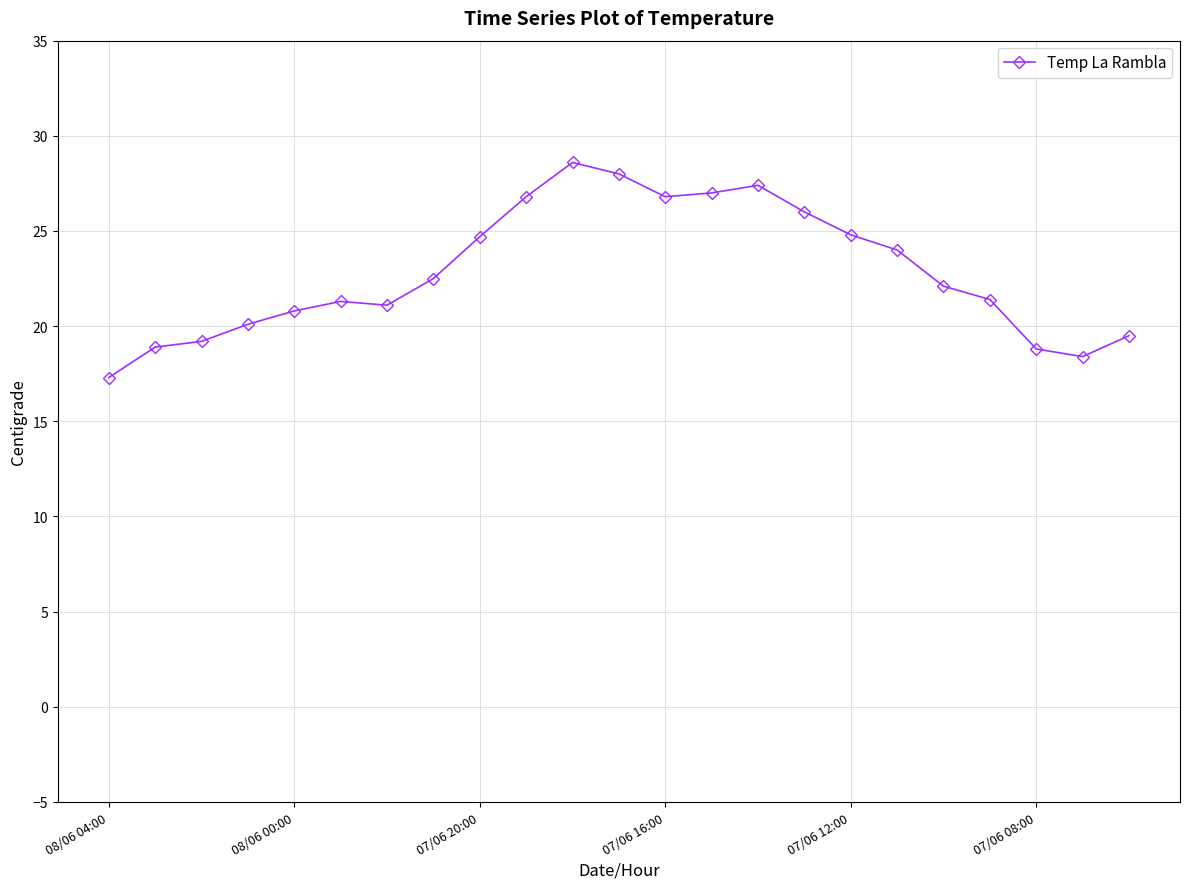

What is the difference between the maximum and minimum values?

11.3